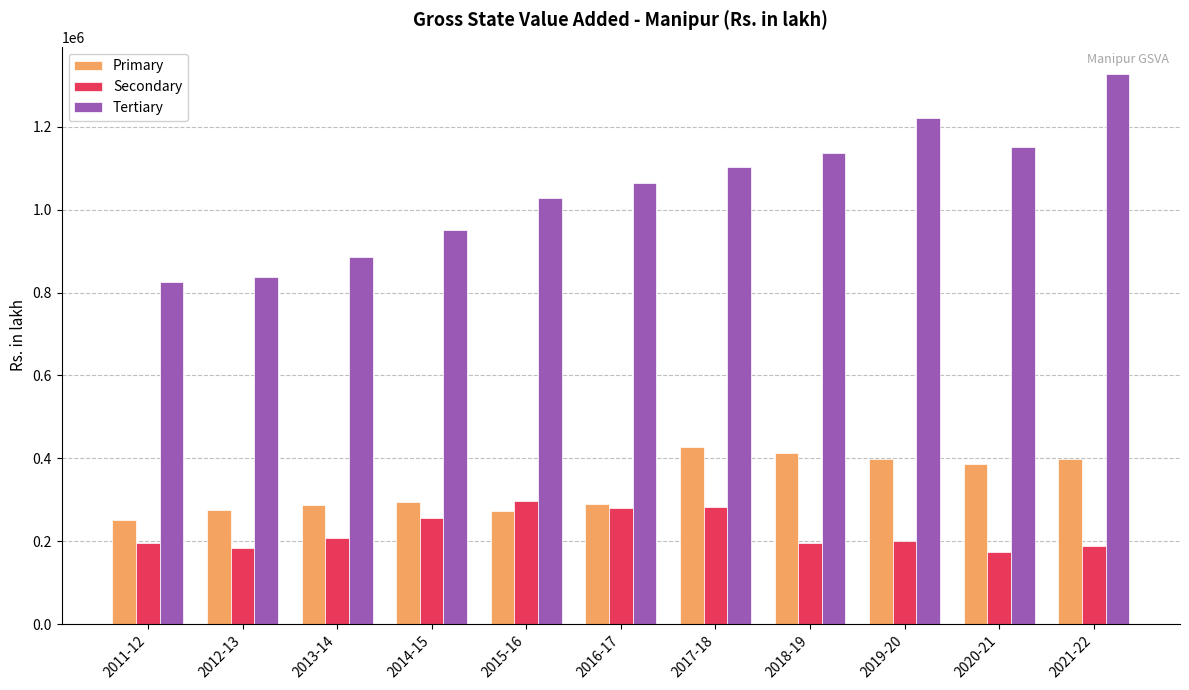

How many bars are there in each group?

3